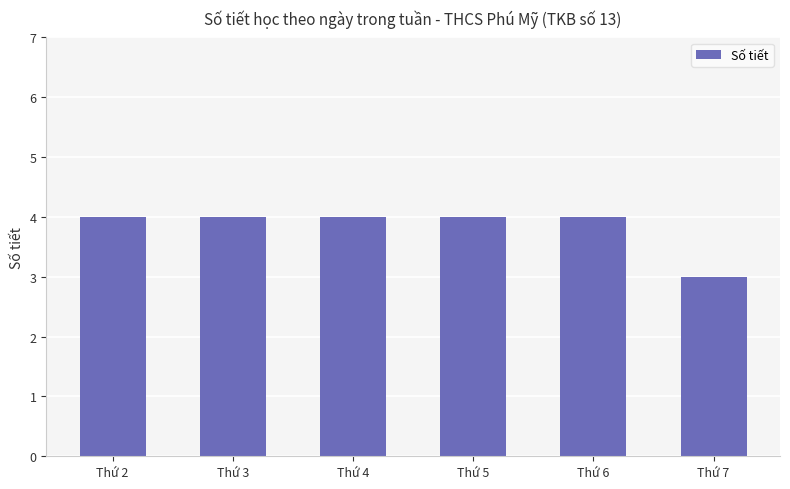

Is it true that the value at Thứ 7 is 3?

True